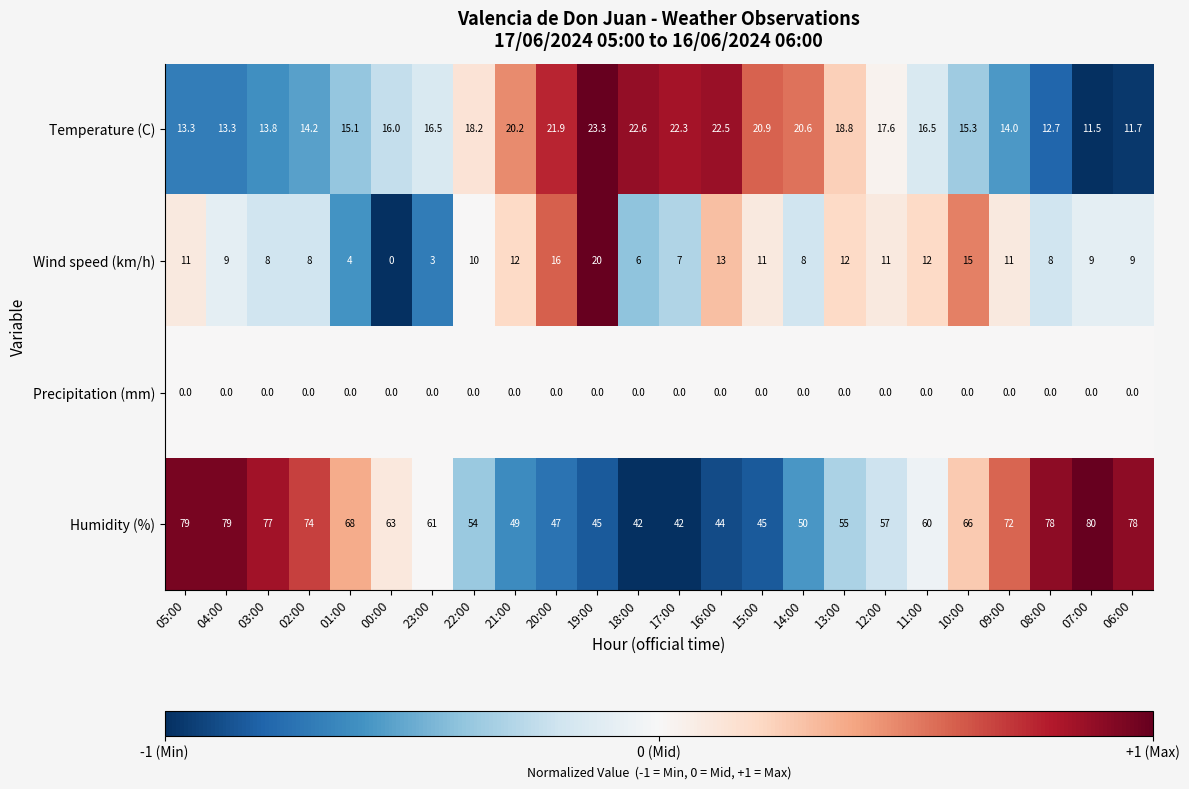

What is the total value across all series at 15:00?

76.9